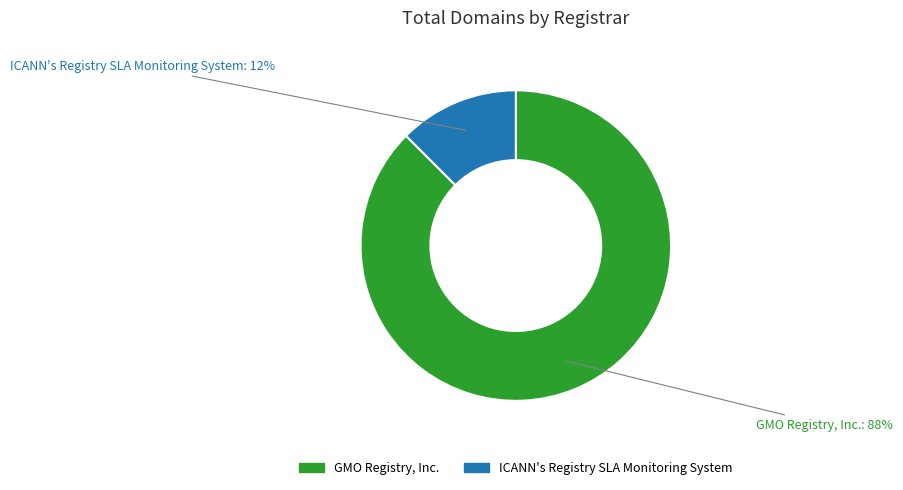

Do ICANN's Registry SLA Monitoring System and GMO Registry, Inc. together represent more than half of the pie?

Yes